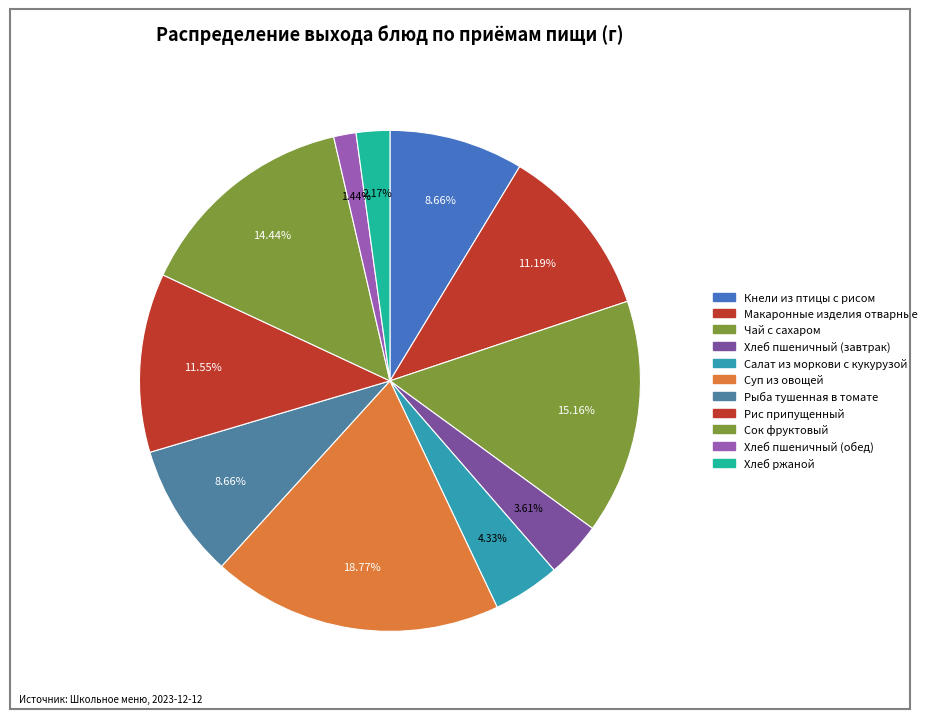

Count the number of slices in the pie.

11